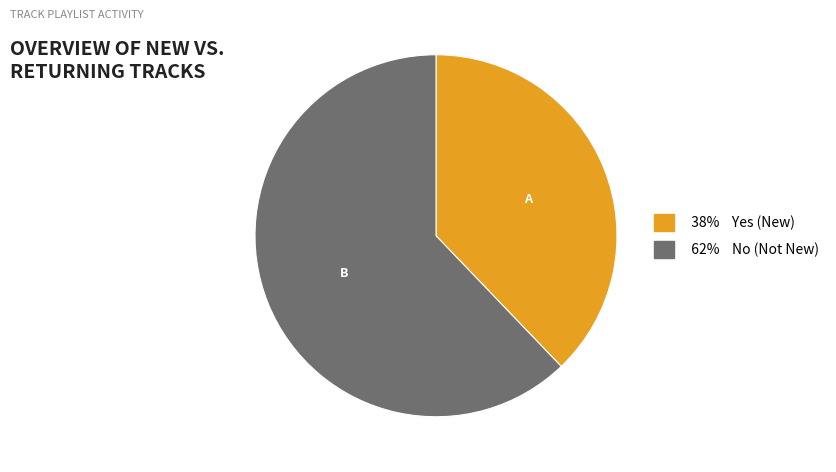

Does any single category account for the majority?

Yes